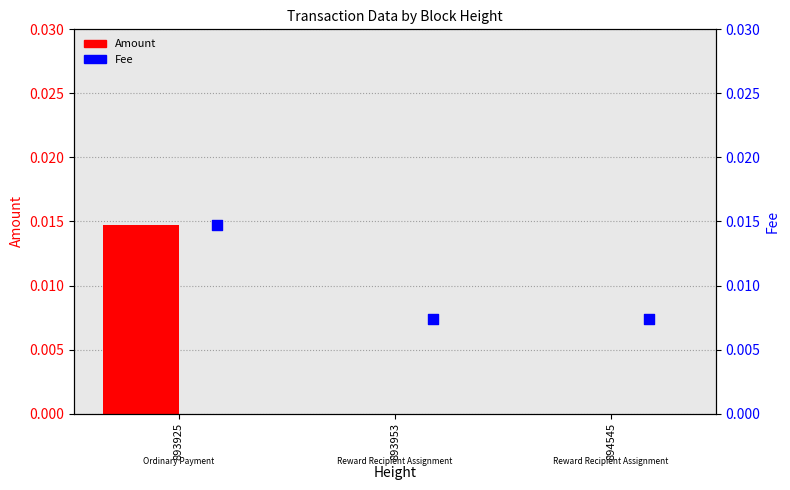

Which series has the largest total across all categories?

Fee